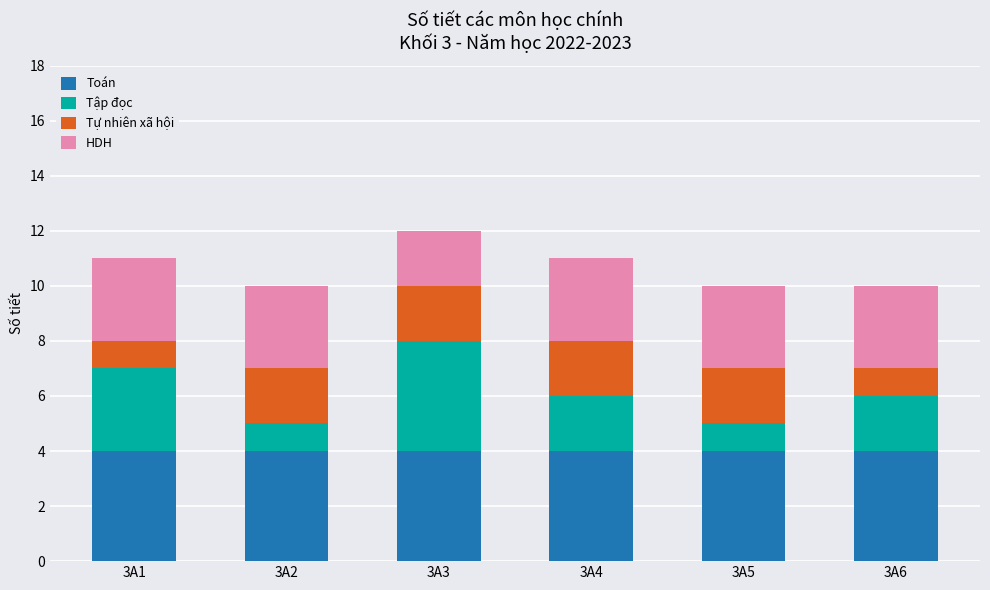

Reading right to left, what are the values for Toán?

3A6=4	3A5=4	3A4=4	3A3=4	3A2=4	3A1=4